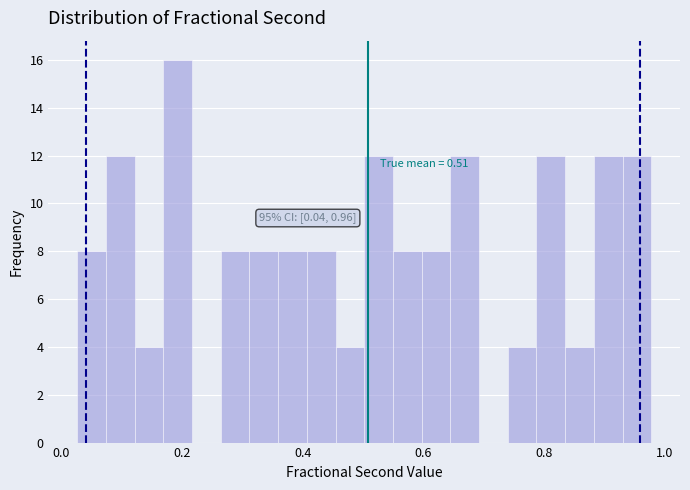

Read against the x-axis, roughly where is the centre of the tallest bar?

0.20